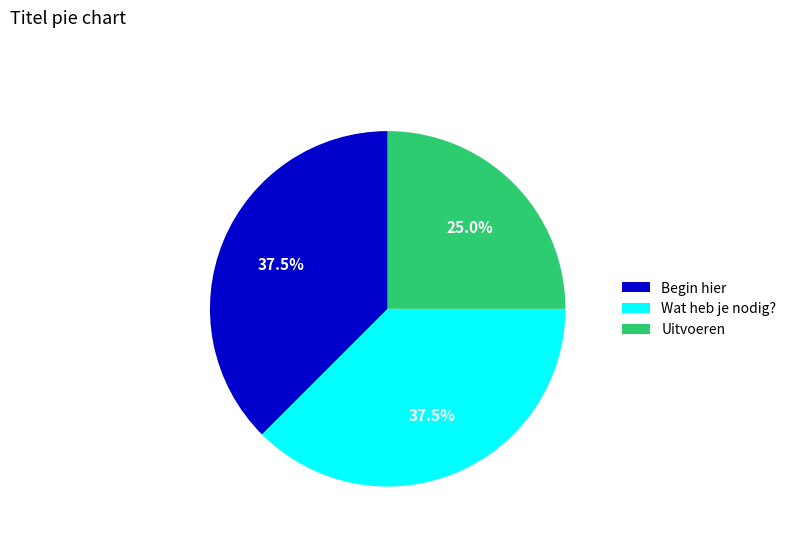

What is the total percentage of Wat heb je nodig? and Uitvoeren?

62.5%